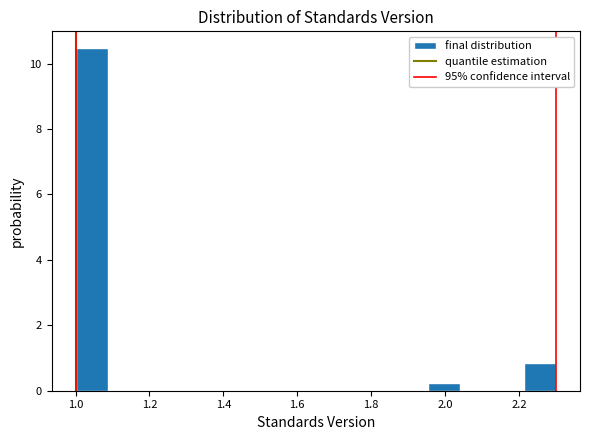

Reading left to right, list every bar in this chart as the range it spans on the x-axis followed by its height. Neither the bar edges nor the heights are printed on the chart, so give them approximately, as read against the axes.

1.00 to 1.08: 10.4
1.08 to 1.18: 0
1.18 to 1.26: 0
1.26 to 1.34: 0
1.34 to 1.44: 0
1.44 to 1.52: 0
1.52 to 1.60: 0
1.60 to 1.70: 0
1.70 to 1.78: 0
1.78 to 1.86: 0
1.86 to 1.96: 0
1.96 to 2.04: 0.2
2.04 to 2.12: 0
2.12 to 2.22: 0
2.22 to 2.30: 0.8